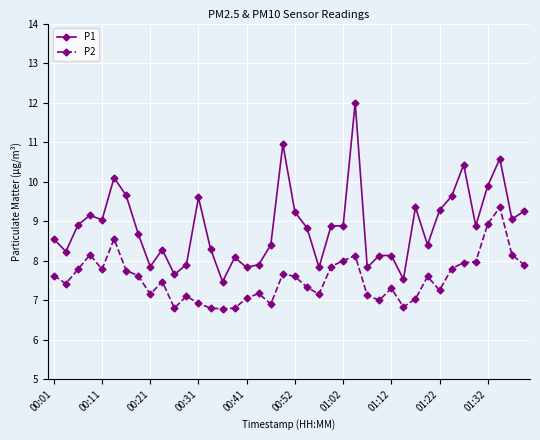

True or false: P1 and P2 cross at least once.

False